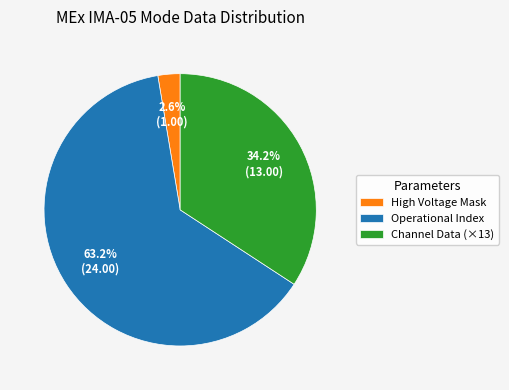

What is the majority slice?

Operational Index